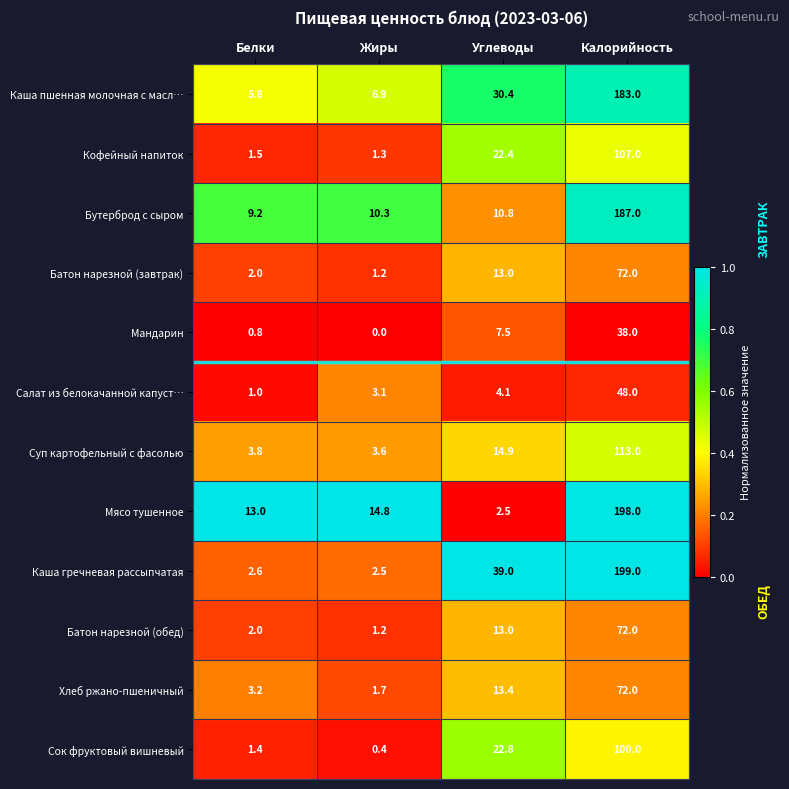

What is the average value of the Бутерброд с сыром series?

54.3